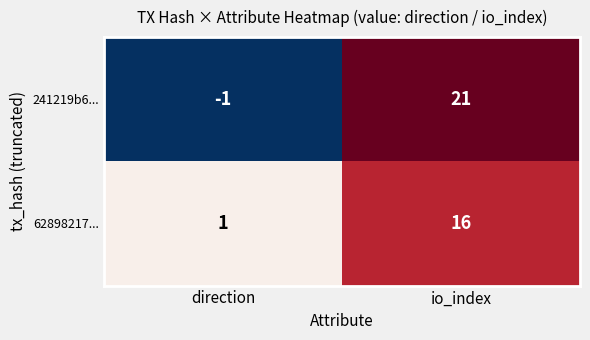

Which label corresponds to the smallest value in the chart?

direction